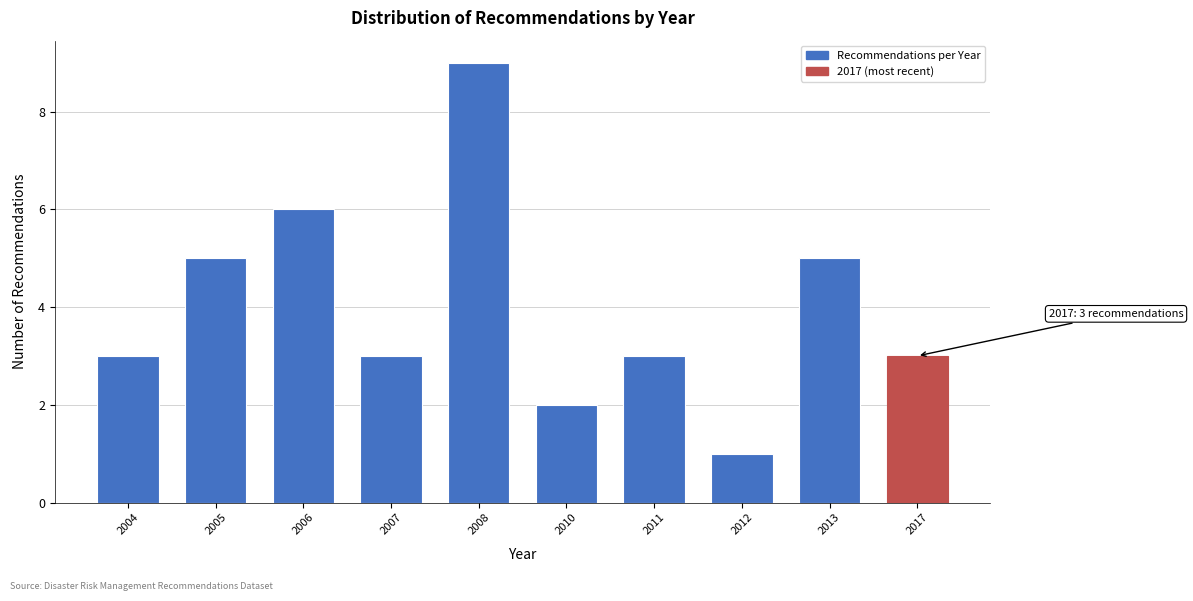

Reading left to right, list all the values displayed in this chart.

3	5	6	3	9	2	3	1	5	3